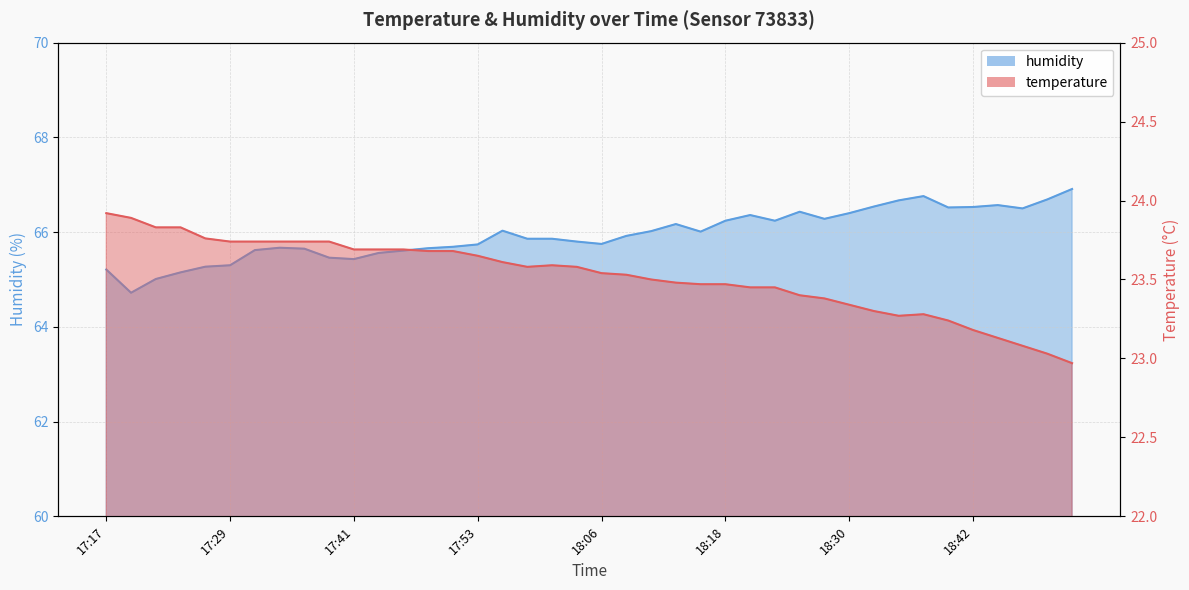

Rank the categories by humidity value from highest to lowest.

18:52, 18:37, 18:49, 18:35, 18:45, 18:32, 18:42, 18:40, 18:47, 18:25, 18:30, 18:20, 18:28, 18:18, 18:23, 18:13, 17:56, 18:11, 18:15, 18:08, 17:58, 18:01, 18:03, 18:06, 17:53, 17:51, 17:34, 17:49, 17:36, 17:32, 17:46, 17:44, 17:39, 17:41, 17:29, 17:27, 17:17, 17:24, 17:22, 17:19